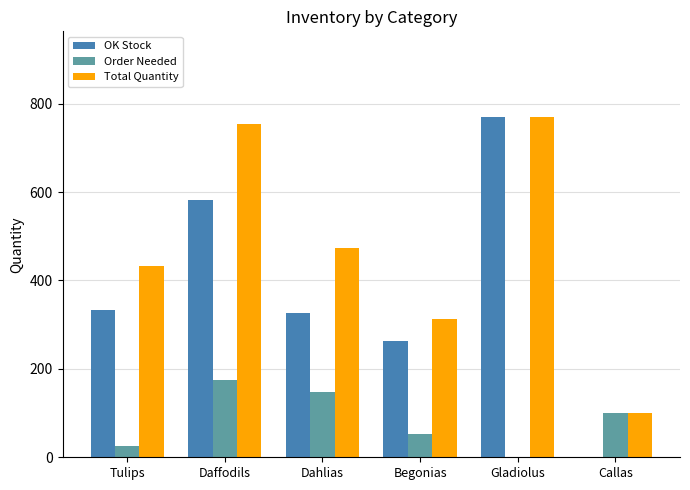

What is the sum of the Total Quantity values at Dahlias and Callas?

574